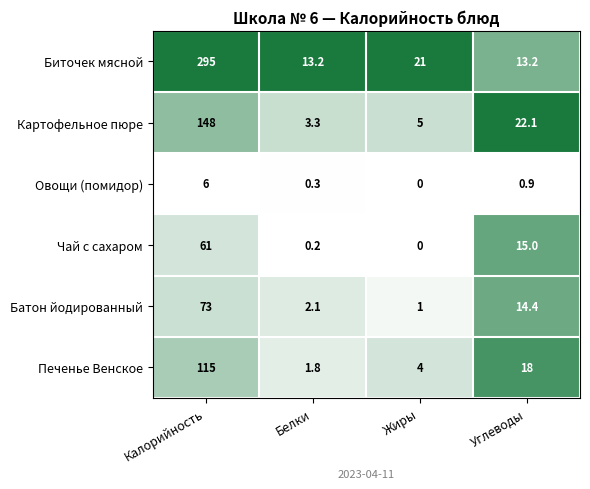

At which category does the chart reach its minimum across all series?

Жиры